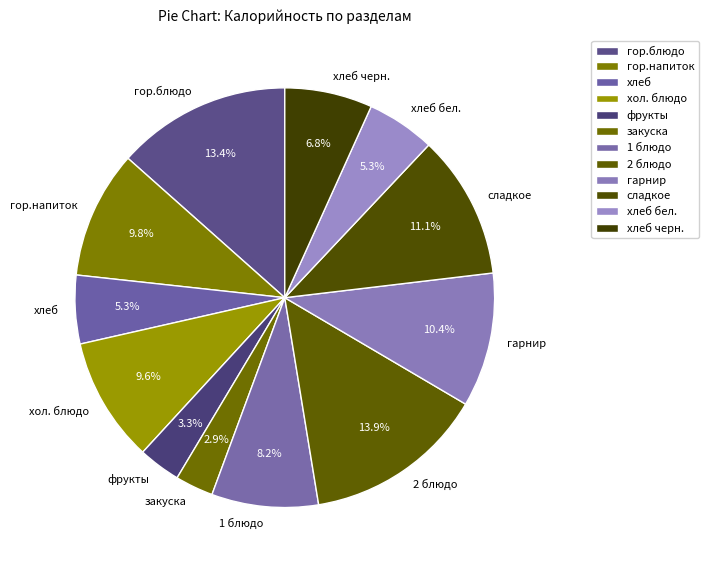

Which has a higher value, фрукты or хлеб бел.?

хлеб бел.